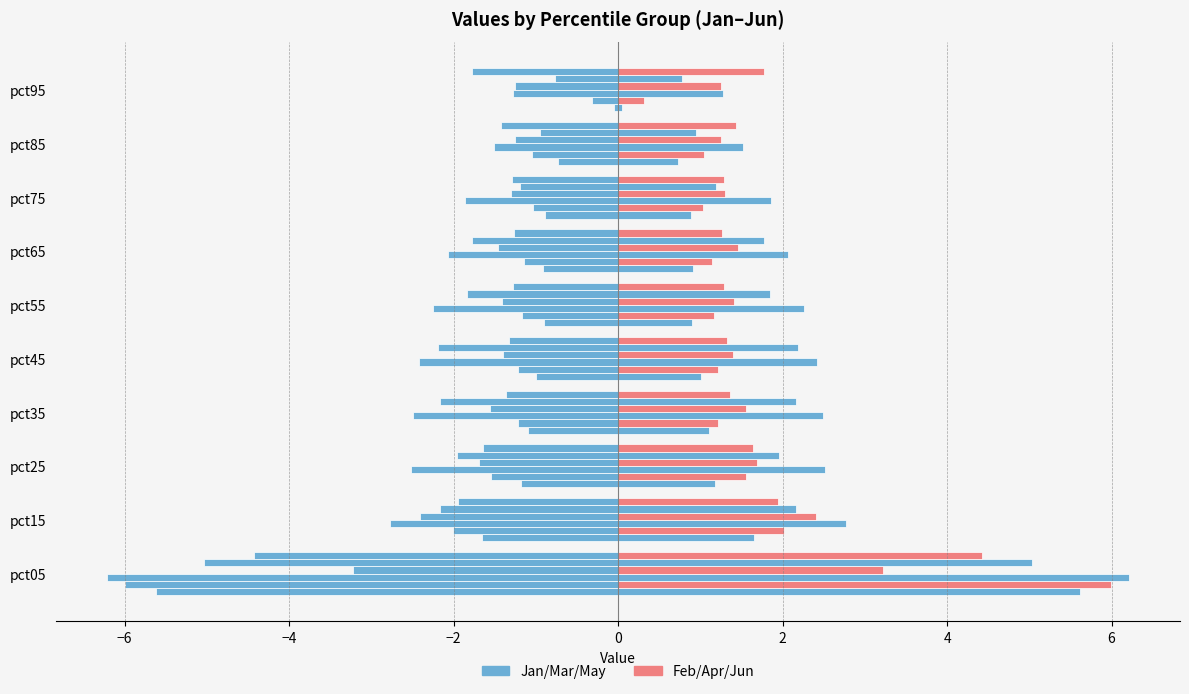

What is the value of the Mar bar at the 10th from the left?

1.3